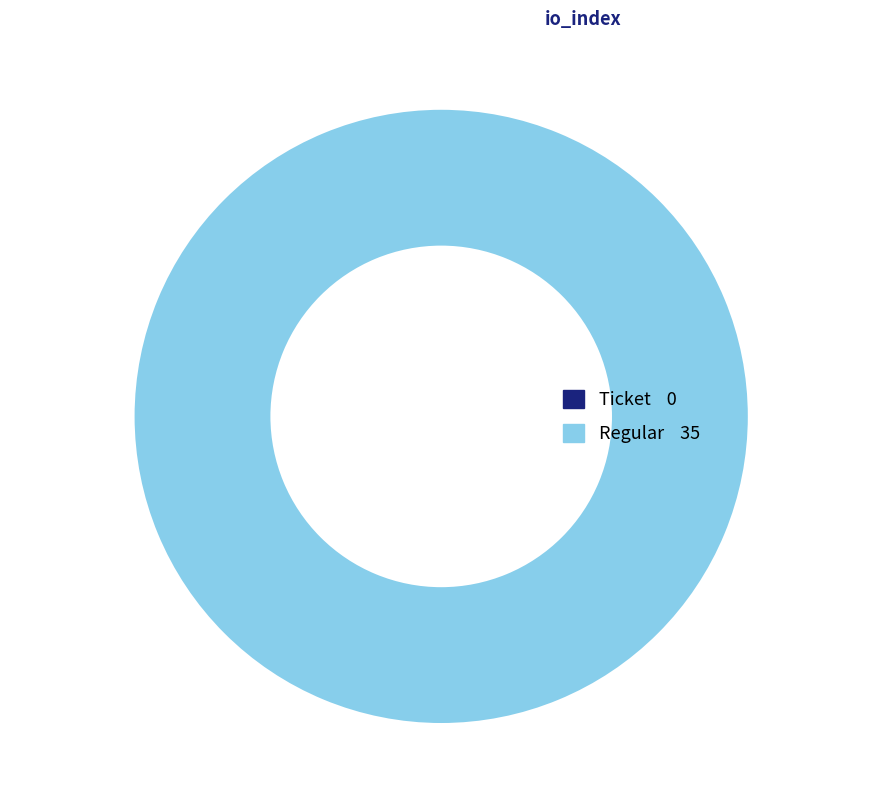

How many segments does this pie chart have?

2